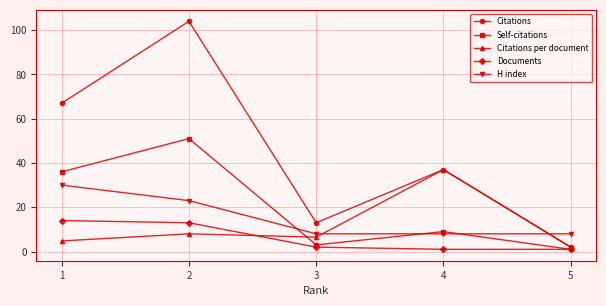

What is the greatest value displayed?

104.0